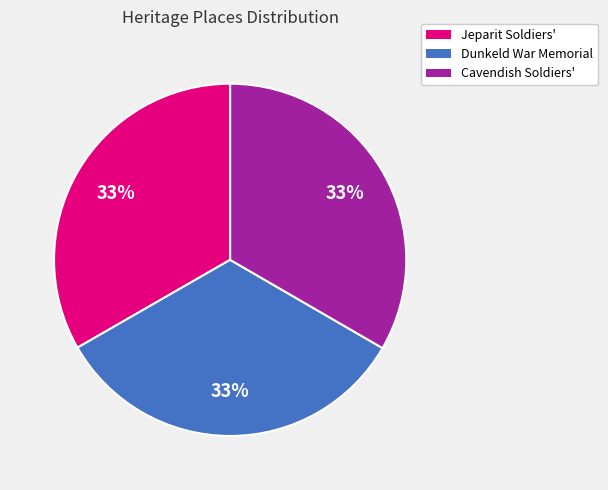

To the nearest percent, what percentage of the pie is Cavendish Soldiers'?

33%